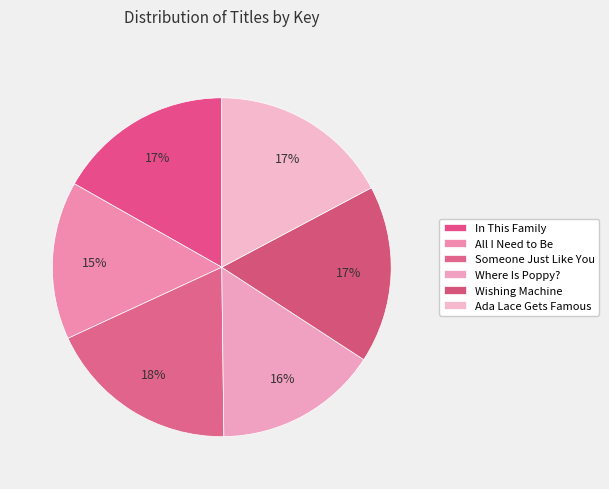

Combined, do Someone Just Like You and In This Family account for over 50%?

No